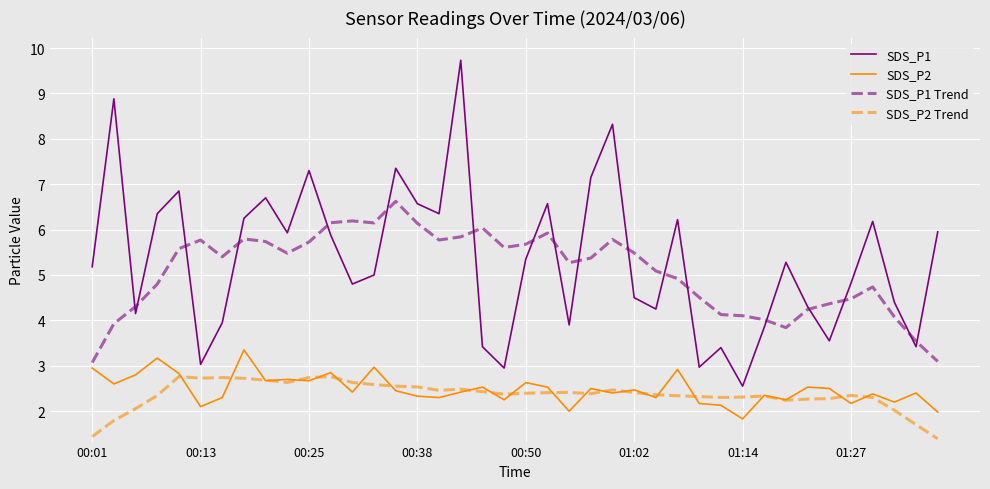

Which series has the widest spread of values?

SDS_P1